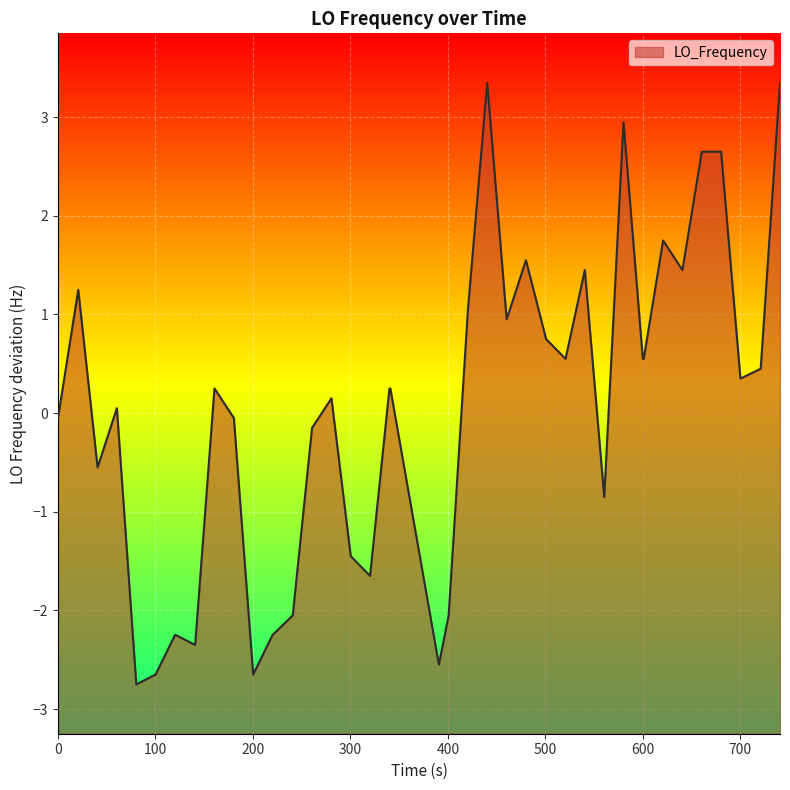

How many distinct data groups are displayed?

1